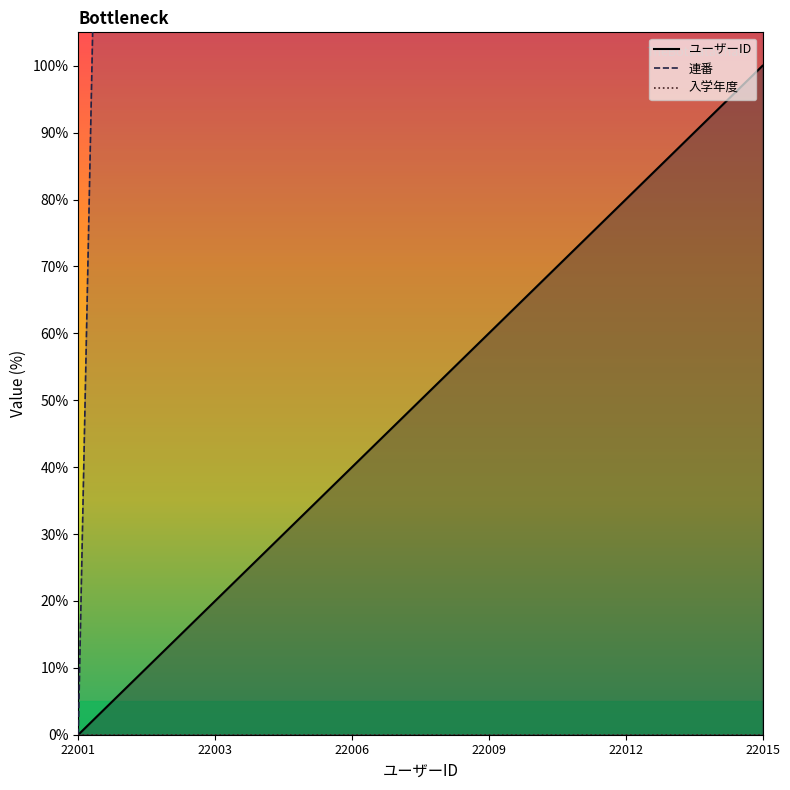

The value of 連番 at 2 is 97.1. True or false?

False